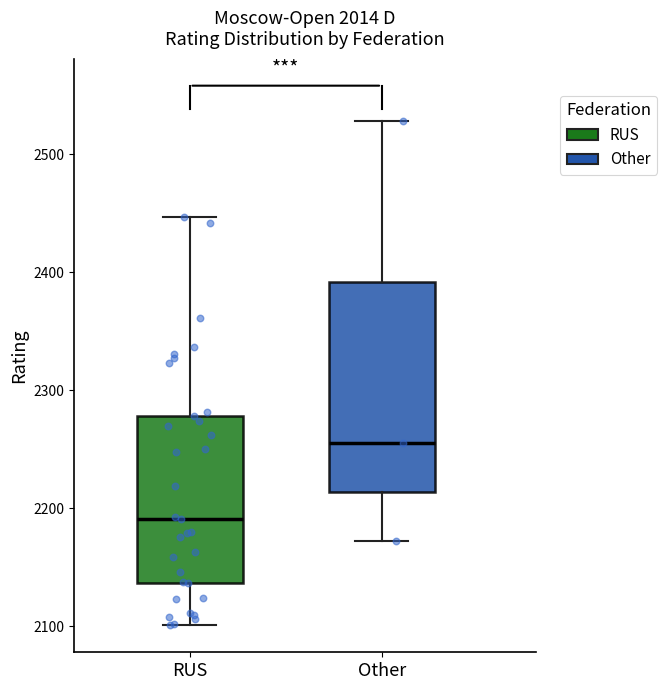

Reading left to right, transcribe this box plot: for each box, give where its median line is, the range the box spans, and where its two whiskers end, as read against the y-axis. The values are not printed on the chart, so give them approximately, as read against the axis.

RUS: median 2190, box 2140 to 2280, whiskers 2100 to 2450
Other: median 2260, box 2210 to 2390, whiskers 2170 to 2530